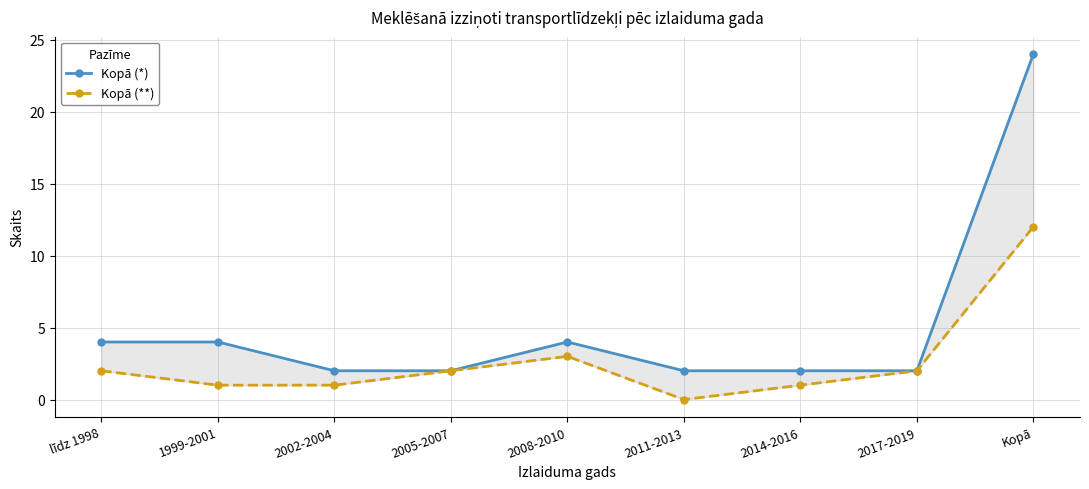

True or false: Kopā (**) and Kopā (*) cross at least once.

False